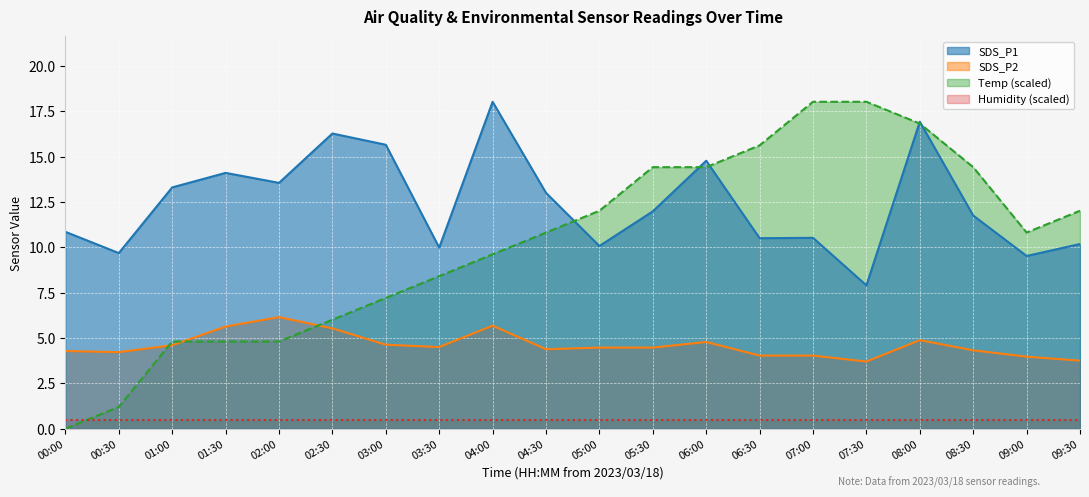

At which category is the sum across all series the highest?

08:00